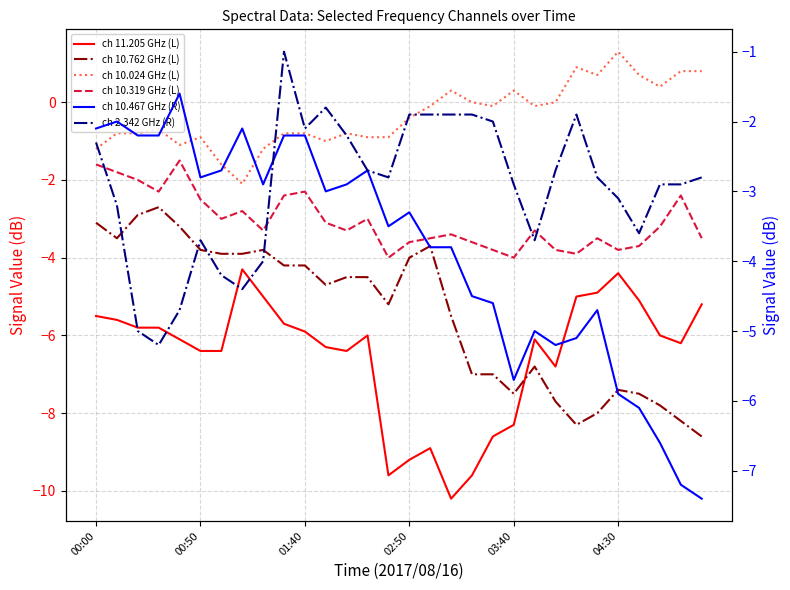

Which series has the largest total across all categories?

ch 10.024 GHz (L)